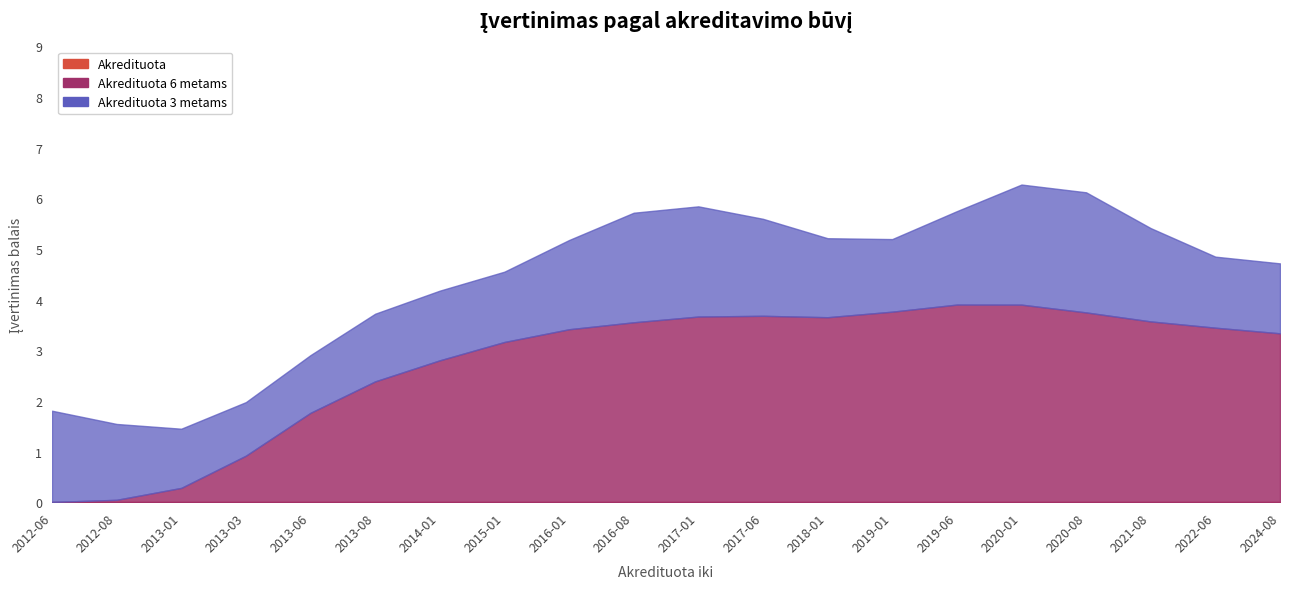

At 2020-08, list the series in order from smallest to largest.

Akredituota, Akredituota 3 metams, Akredituota 6 metams